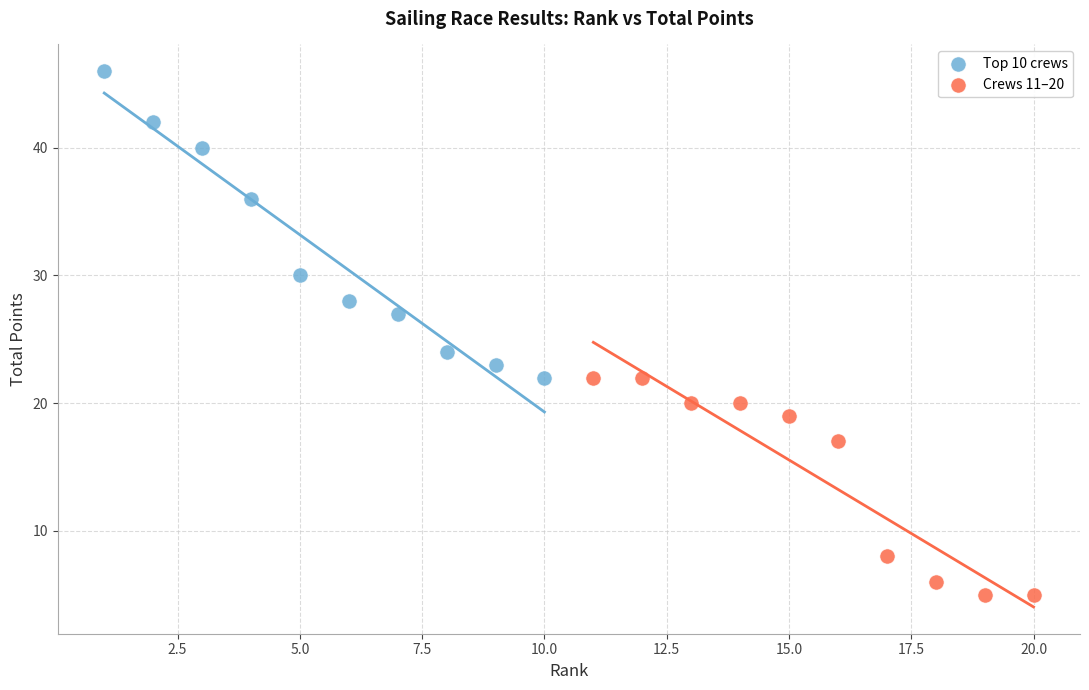

Which series contains the lowest Y value?

Crews 11–20